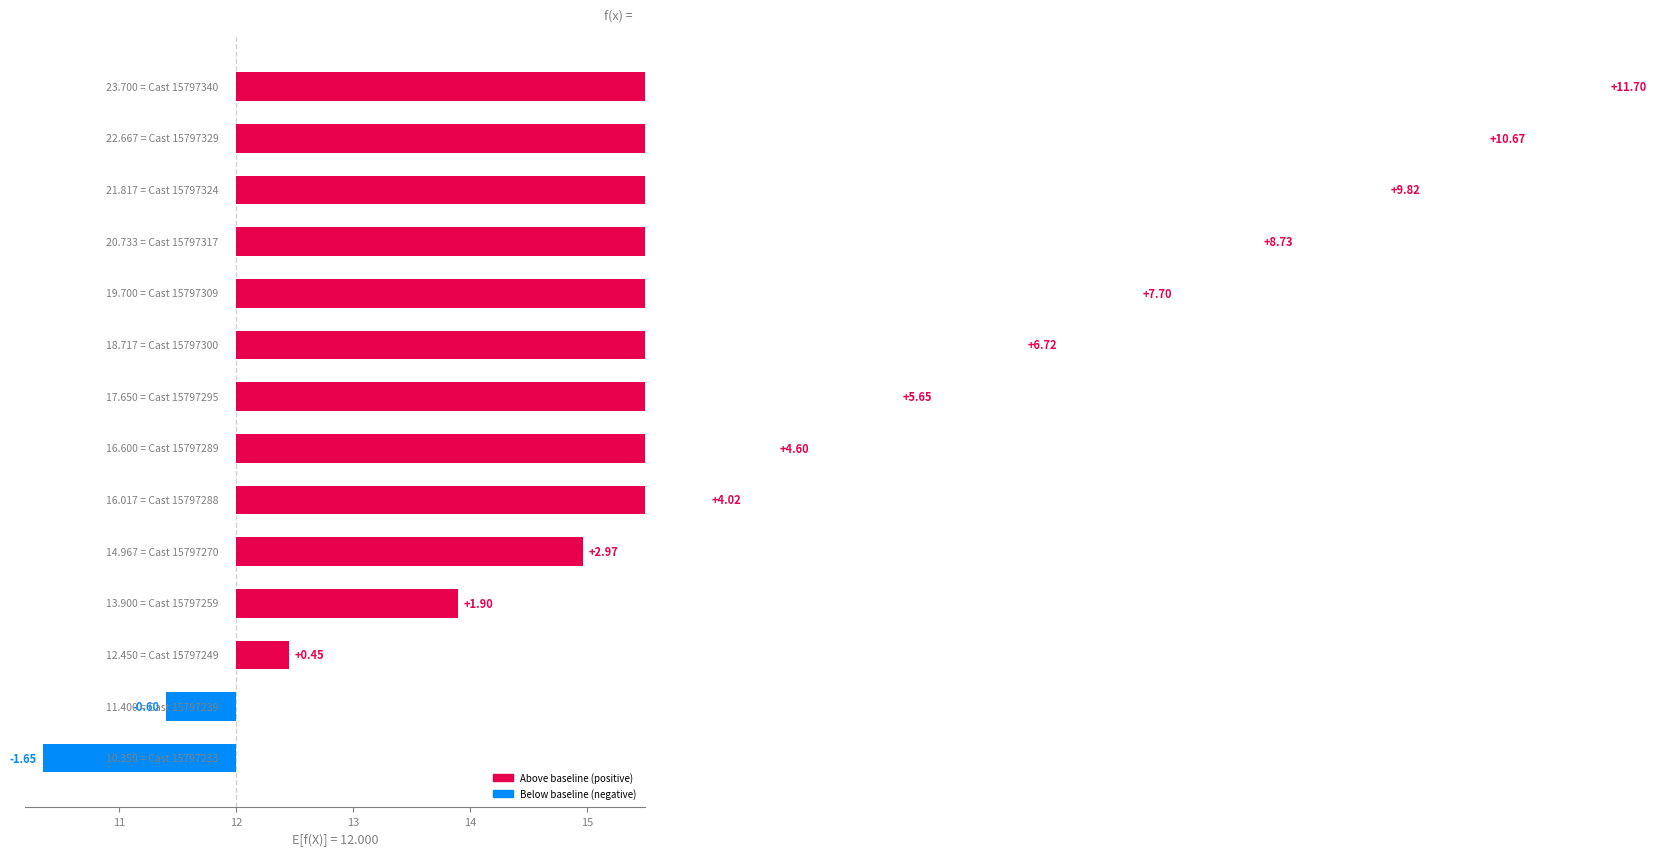

What is the difference between the second highest and minimum values?

12.3